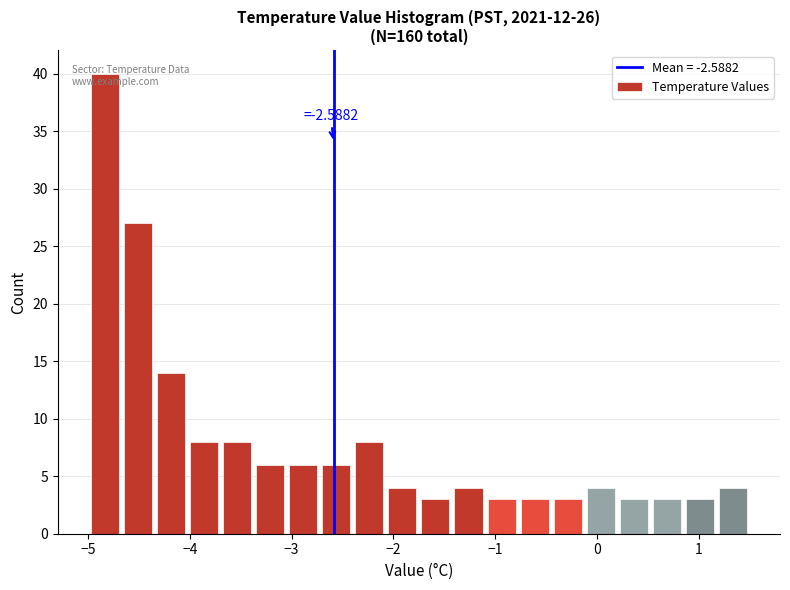

Around what value on the x-axis is the tallest bar? Give the approximate position of its centre, as read against the axis.

-4.8